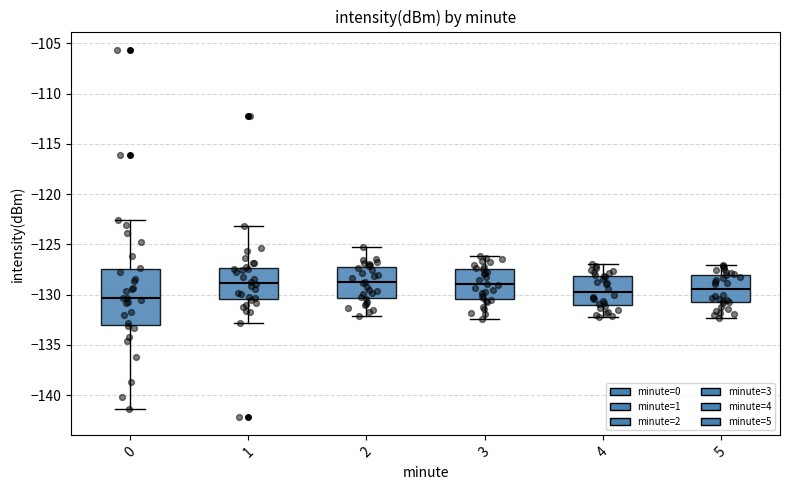

Reading left to right, transcribe this box plot: for each box, give where its median line is, the range the box spans, and where its two whiskers end, as read against the y-axis. The values are not printed on the chart, so give them approximately, as read against the axis.

0: median -130.5, box -133.0 to -127.5, whiskers -141.5 to -122.5
1: median -129.0, box -130.5 to -127.5, whiskers -133.0 to -123.0
2: median -128.5, box -130.5 to -127.0, whiskers -132.0 to -125.5
3: median -129.0, box -130.5 to -127.5, whiskers -132.5 to -126.0
4: median -129.5, box -131.0 to -128.0, whiskers -132.0 to -127.0
5: median -129.5, box -131.0 to -128.0, whiskers -132.5 to -127.0